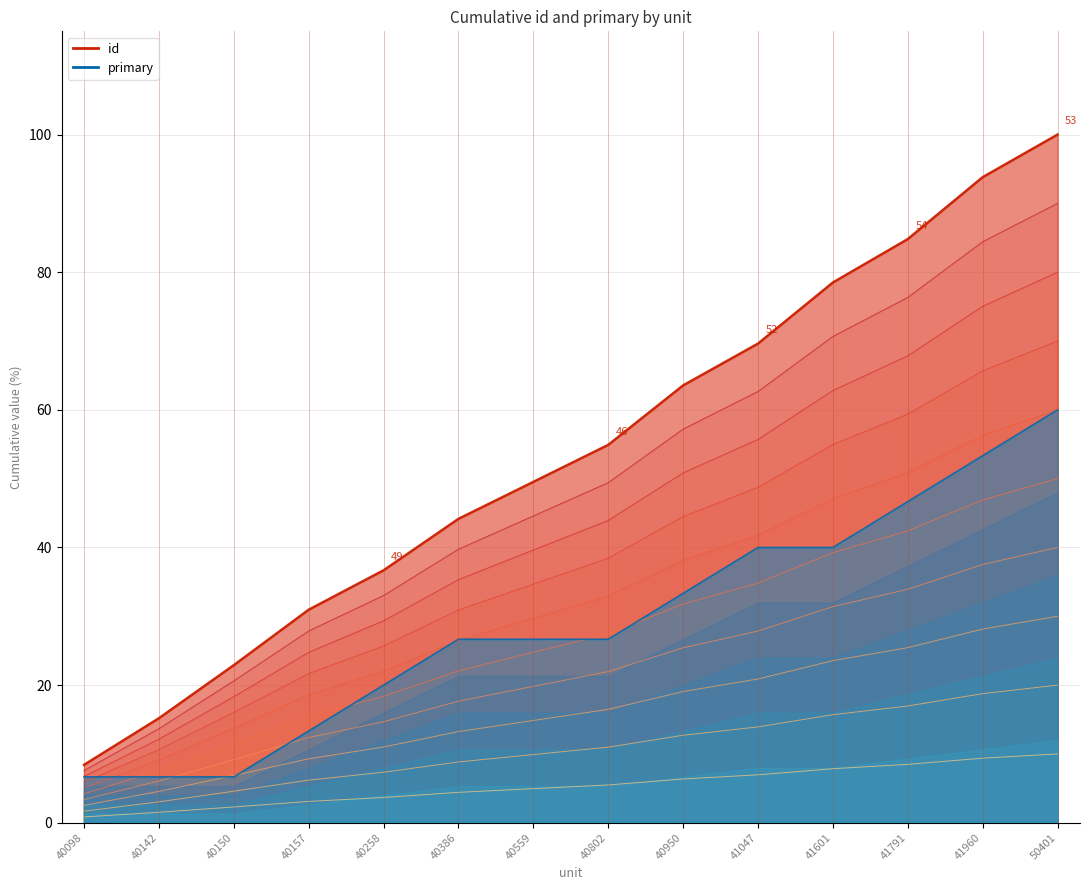

The value at 40142 is 24.2. True or false?

False